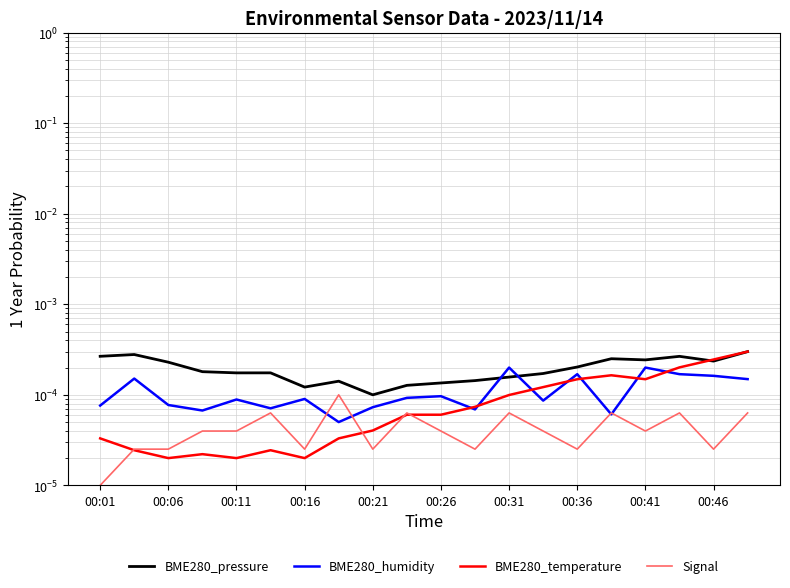

At how many categories does at least one series exceed 0?

20